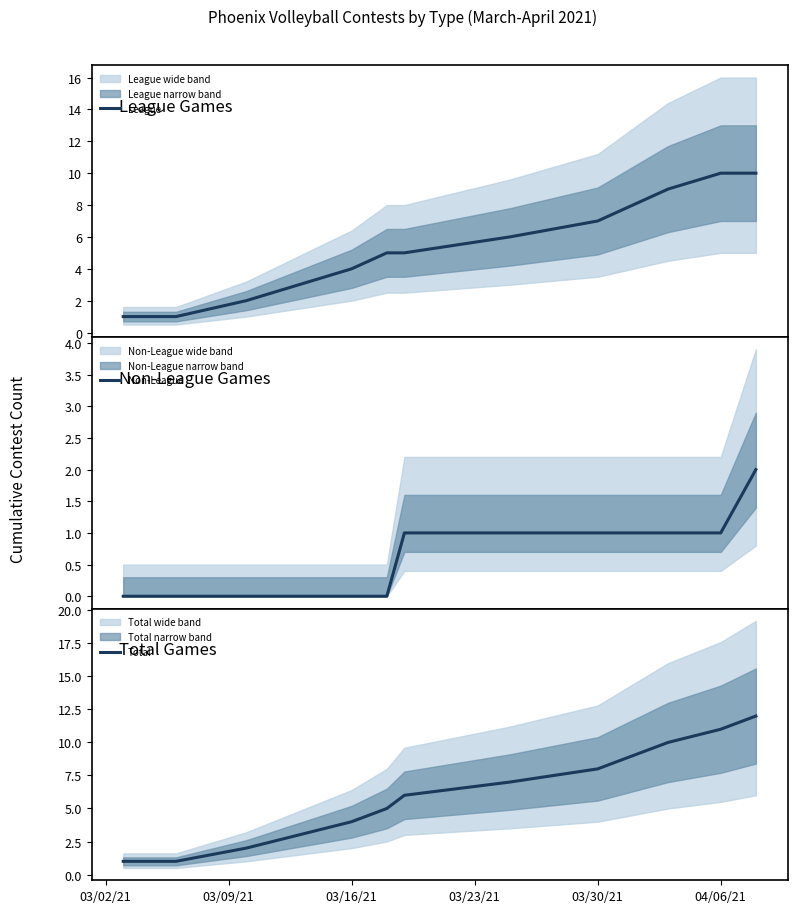

Count the Non-League values in the range 0 to 1.

12